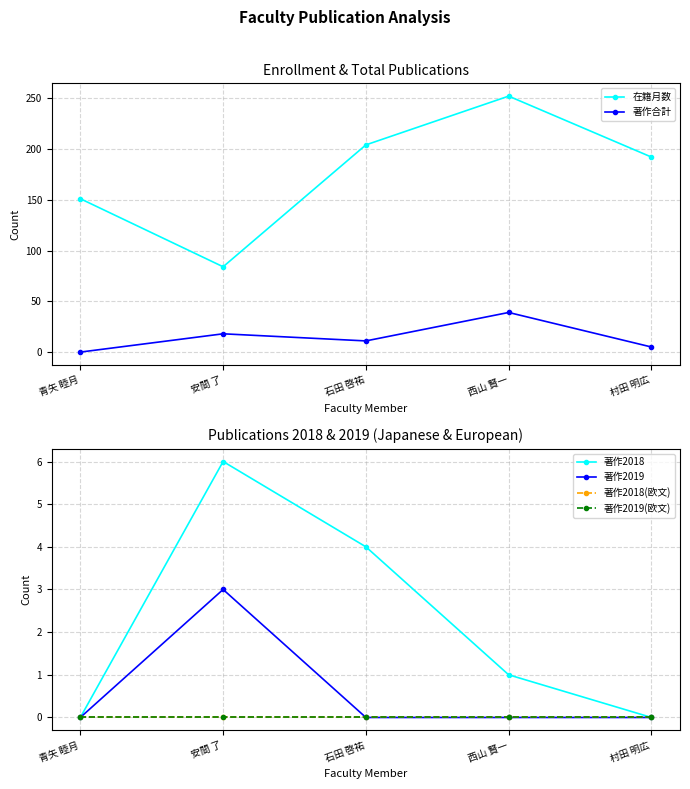

What position from the left is 石田 啓祐?

3